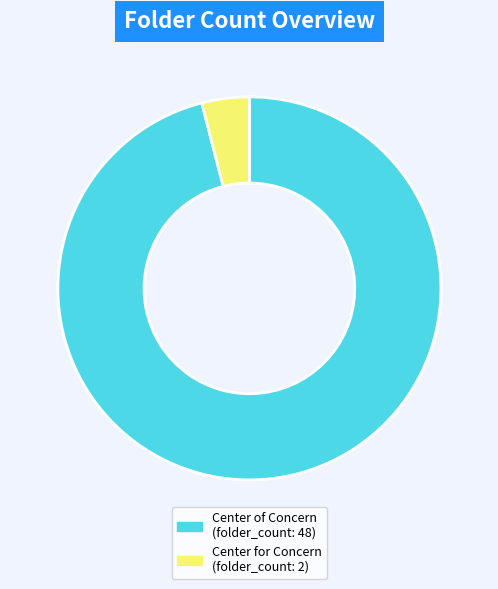

Does any single category account for the majority?

Yes